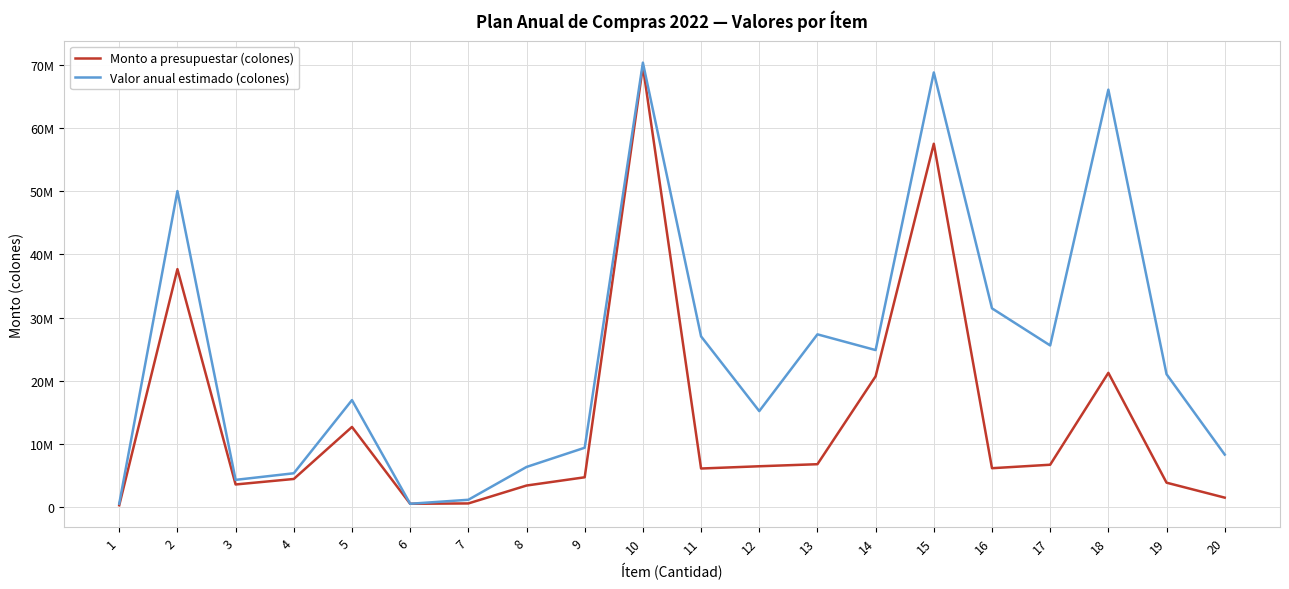

Reading left to right, what are all the values shown in this chart?

Monto a presupuestar (colones): 348939.2	37672084.5	3637978.5	4506666.7	12729587.3	587600.0	640353.2	3469502.4	4773641.6	69718133.3	6159111.1	6515626.9	6841120.0	20730666.7	57484339.0	6206910.7	6757656.5	21278667.0	3920766.5	1556008.0
Valor anual estimado (colones): 598181.5	50007191.8	4365574.2	5408000.0	16972783.0	587600.0	1219720.3	6405235.2	9442368.0	70304000.0	27040000.0	15231335.5	27364480.0	24876800.0	68752033.3	31471659.7	25607961.6	66037242.5	21066805.0	8360640.2